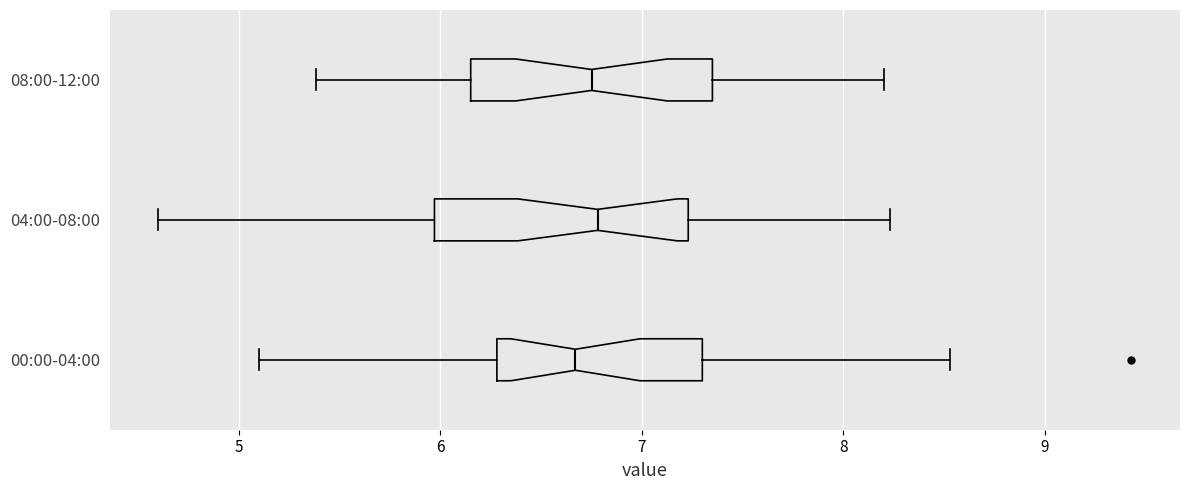

Reading bottom to top, transcribe this box plot: for each box, give where its median line is, the range the box spans, and where its two whiskers end, as read against the x-axis. The values are not printed on the chart, so give them approximately, as read against the axis.

00:00-04:00: median 6.7, box 6.3 to 7.3, whiskers 5.1 to 8.5
04:00-08:00: median 6.8, box 6.0 to 7.2, whiskers 4.6 to 8.2
08:00-12:00: median 6.8, box 6.2 to 7.4, whiskers 5.4 to 8.2